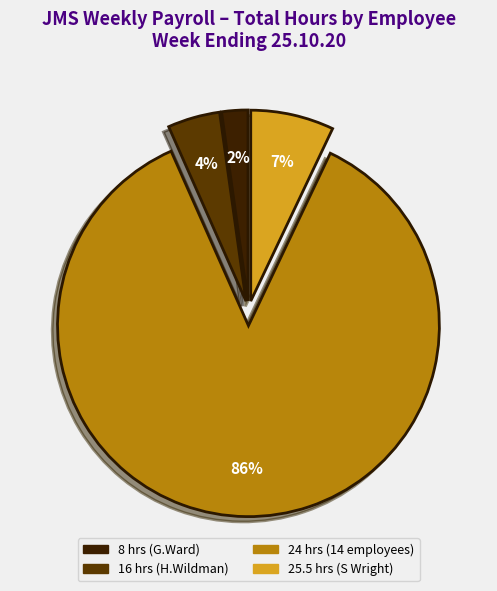

To the nearest percent, what is the average slice percentage?

25%